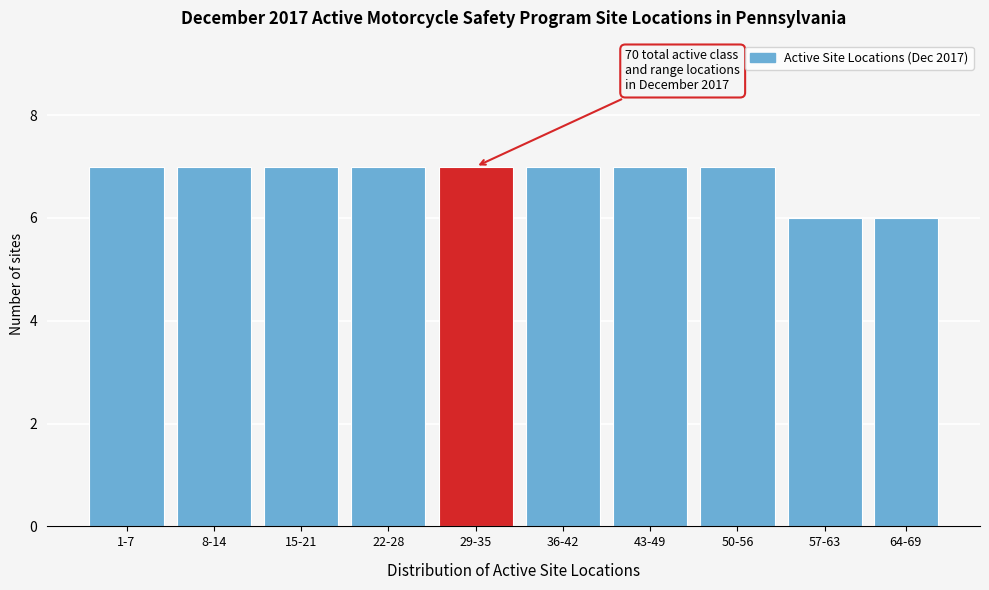

Reading right to left, extract all data points from this chart.

6	6	7	7	7	7	7	7	7	7